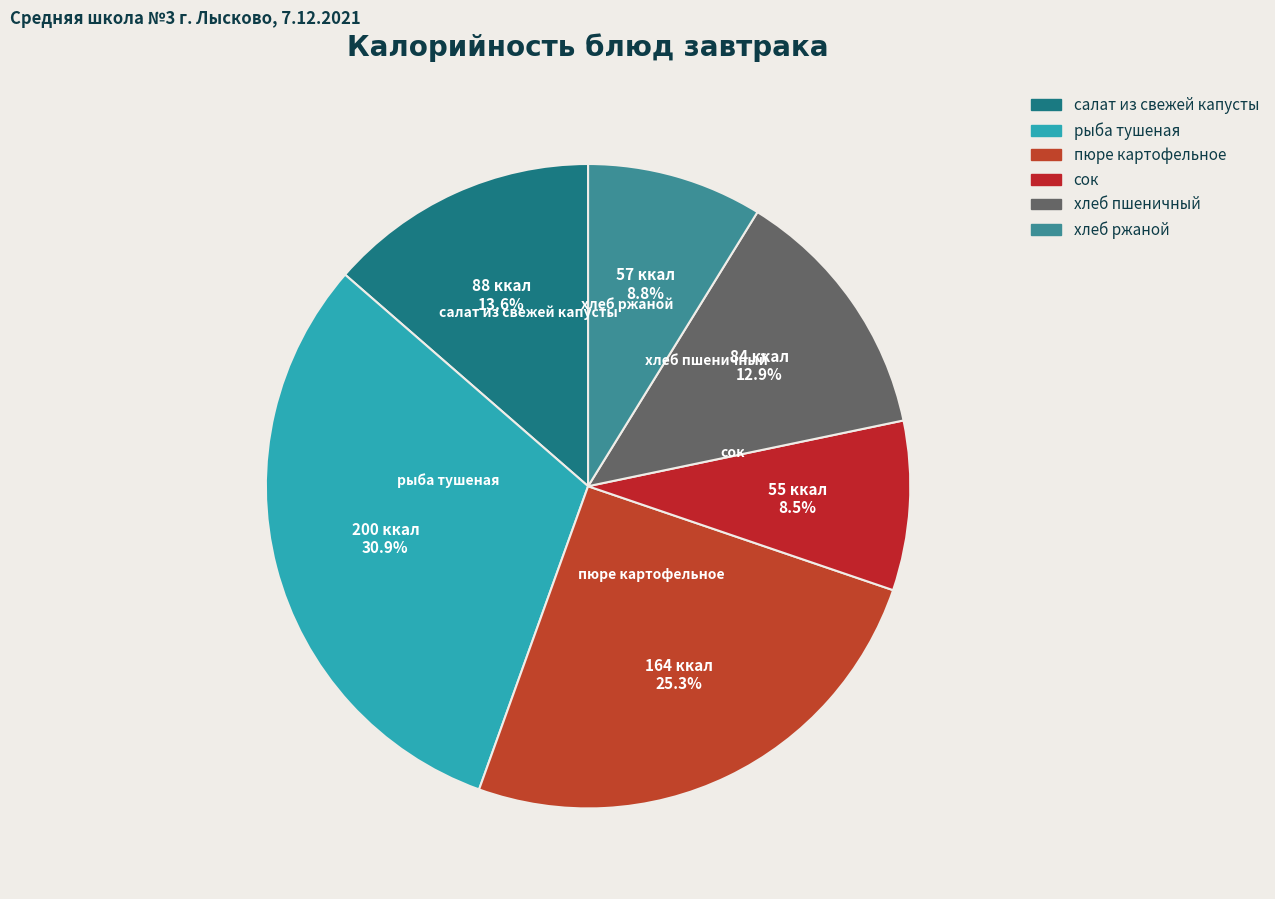

How many slices are in this pie chart?

6